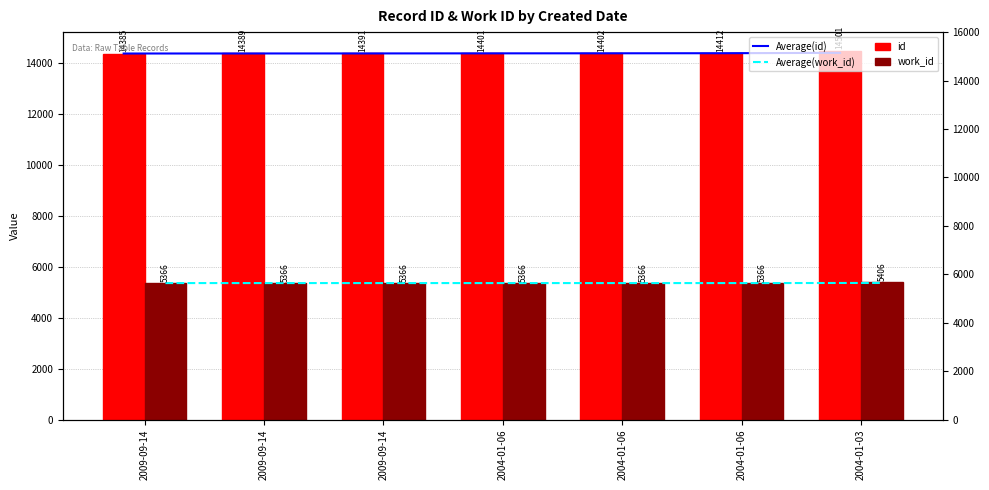

The work_id series shows 5366.0 at 2009-09-14. True or false?

True